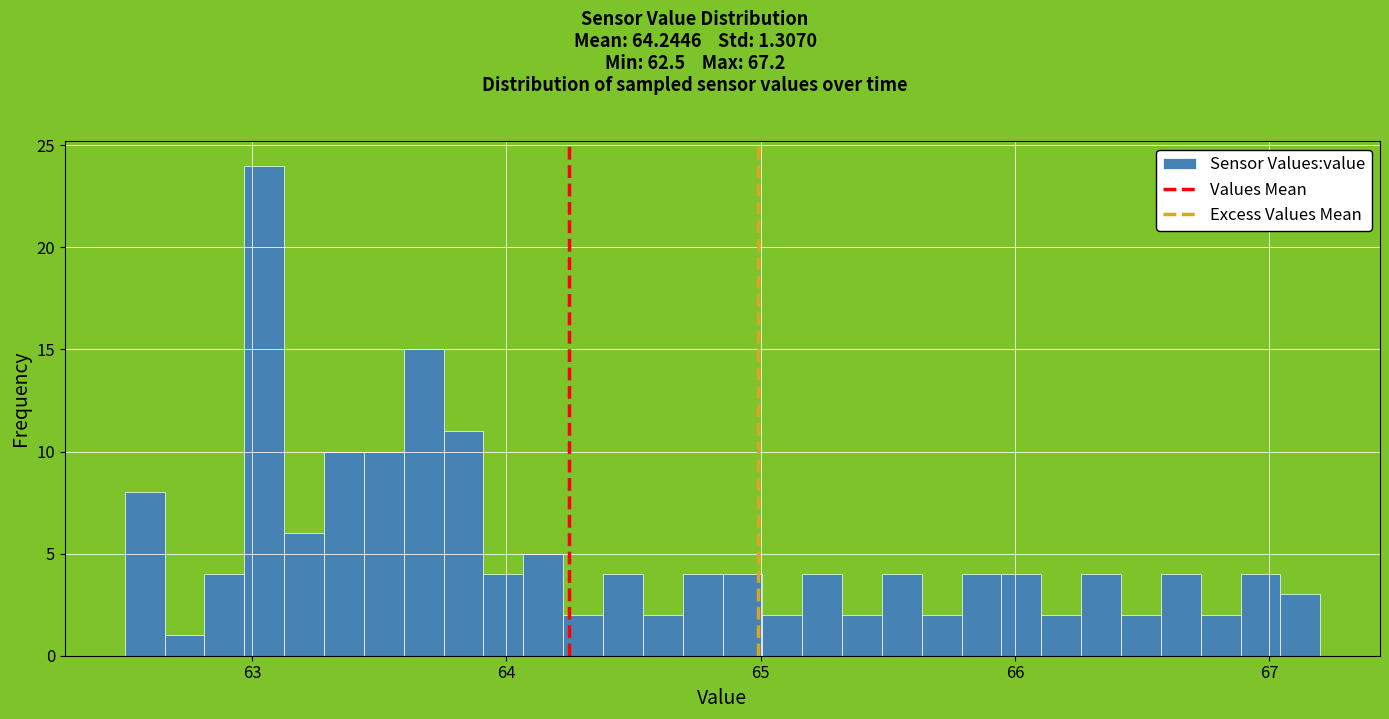

Read against the x-axis, roughly where is the centre of the tallest bar?

63.0